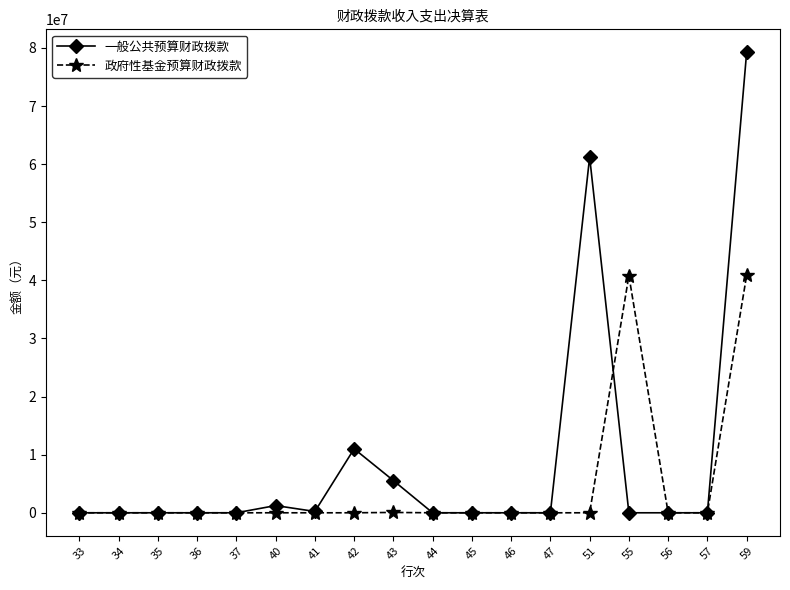

What is the maximum value shown in the chart?

79232393.6